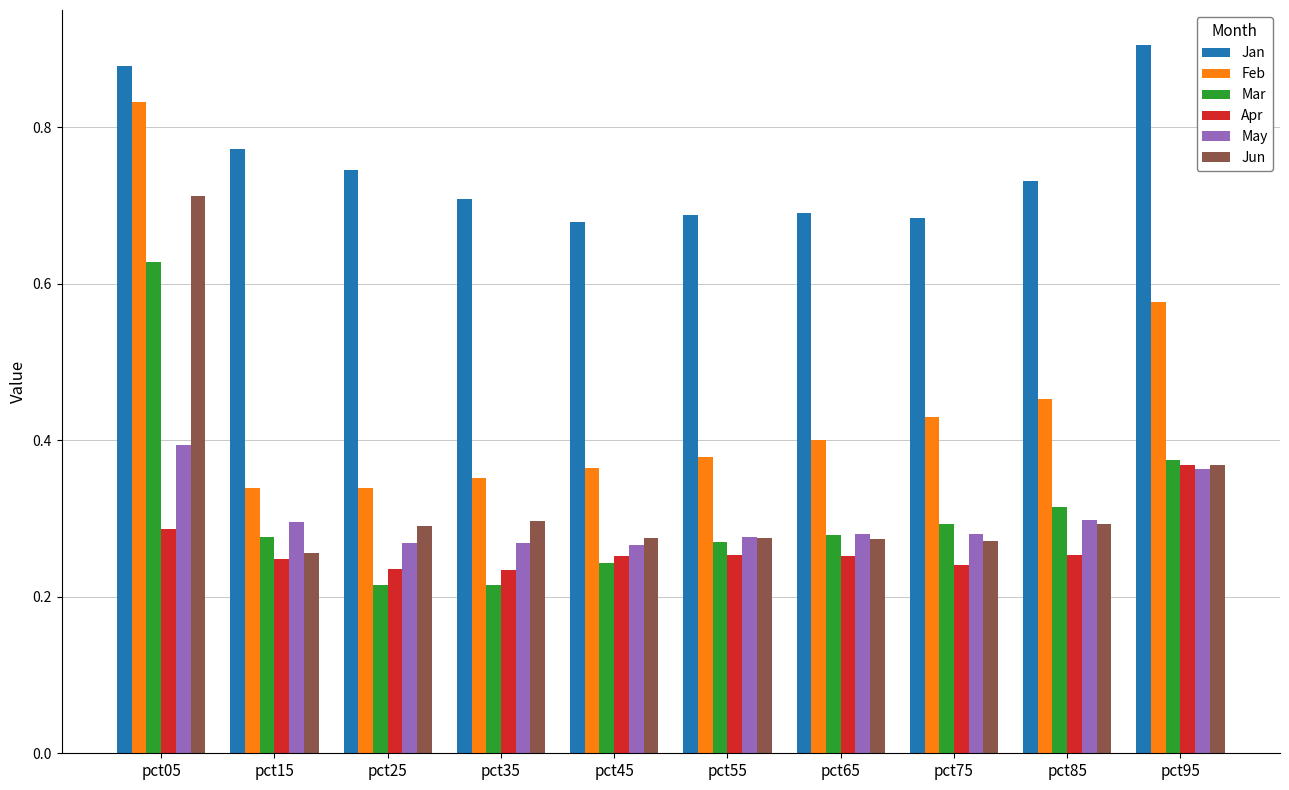

How many groups of bars are there?

10